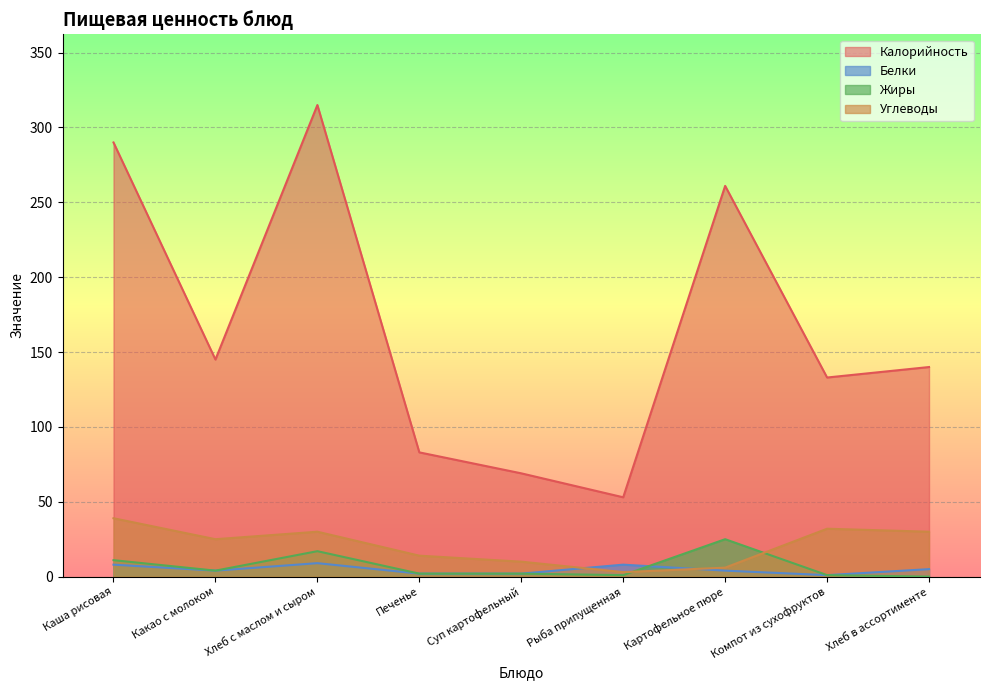

Which category has the lowest value across all series?

Хлеб в ассортименте